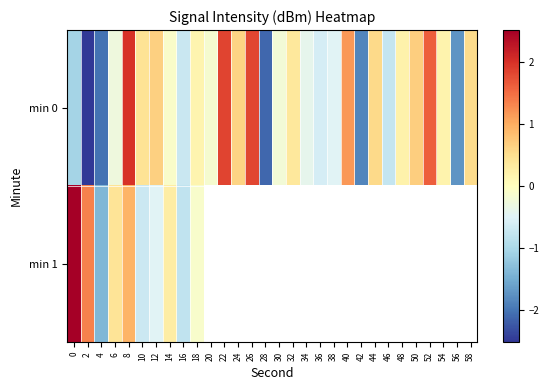

What is the minimum value for min 0?

-2.5